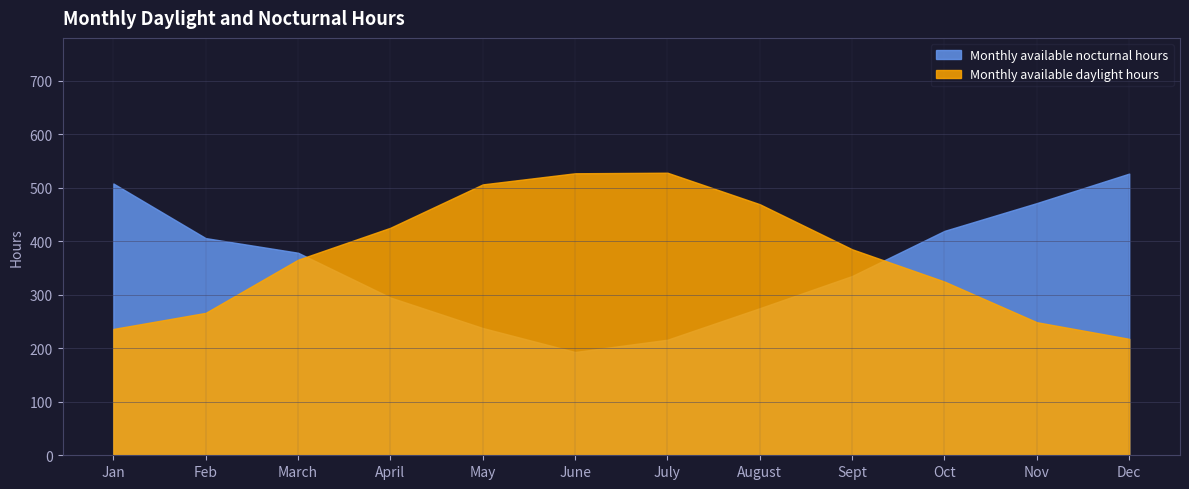

How many lines are shown in the chart?

2